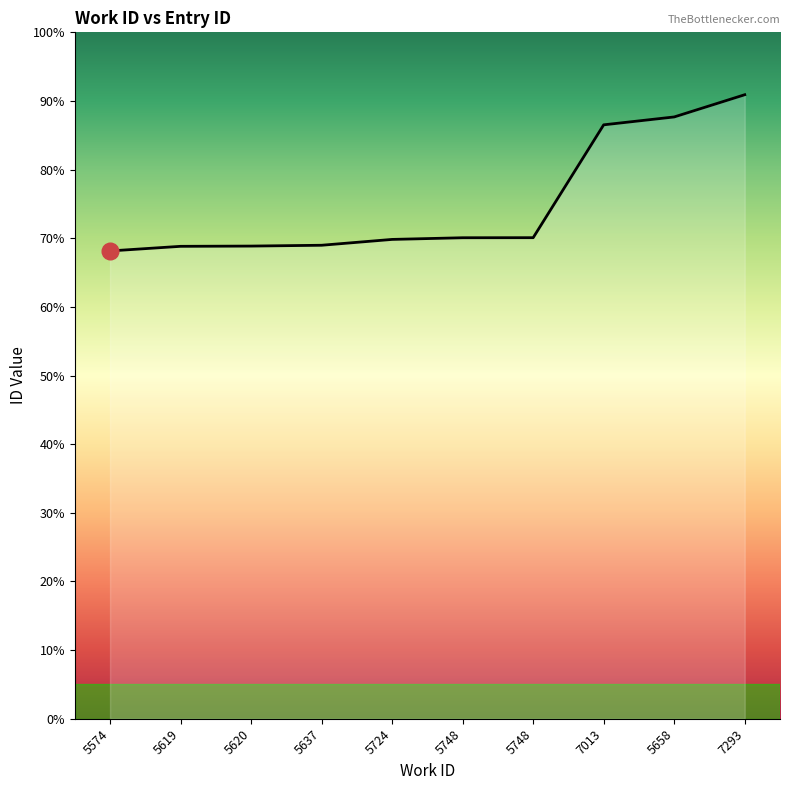

Is this an area chart (filled region under the line)?

Yes